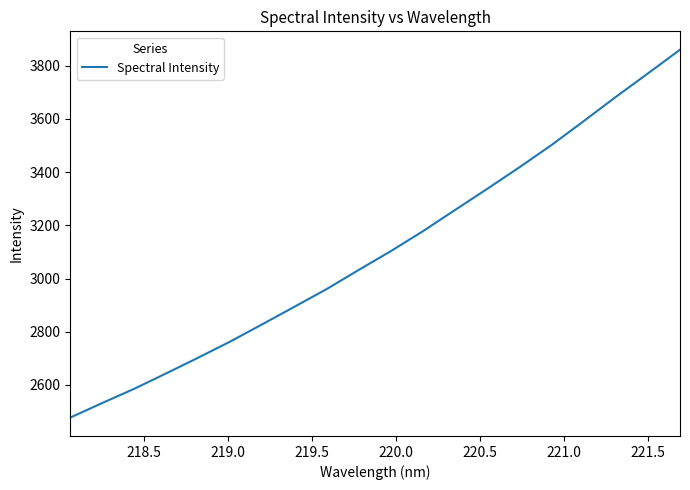

What is the greatest value displayed?

3860.0